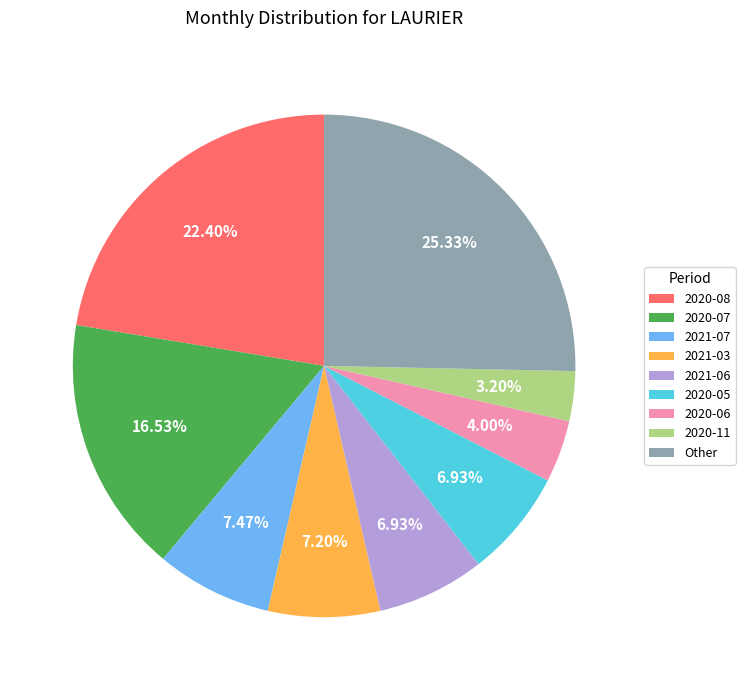

To the nearest percent, what is the average slice percentage?

11%